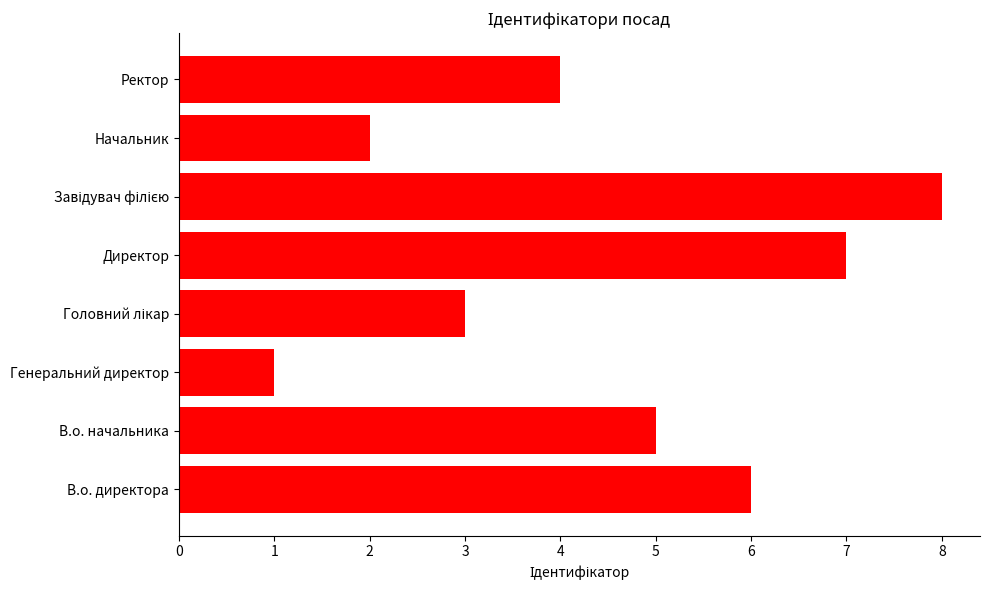

Between Начальник and В.о. директора, which is larger?

В.о. директора